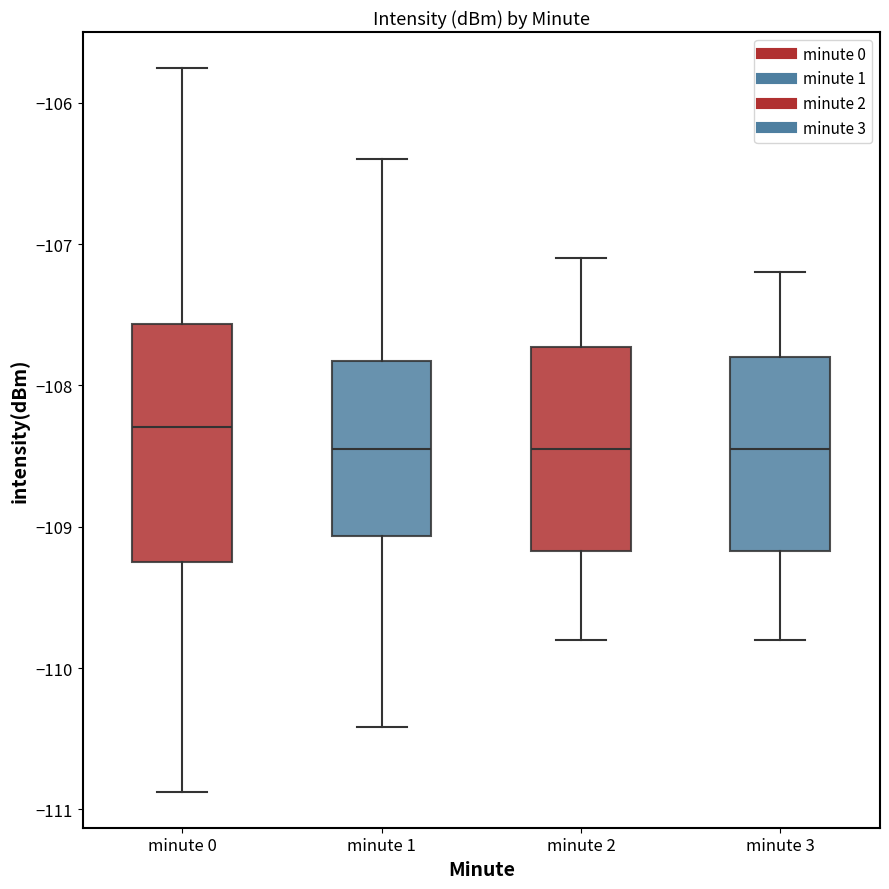

Reading left to right, transcribe this box plot: for each box, give where its median line is, the range the box spans, and where its two whiskers end, as read against the y-axis. The values are not printed on the chart, so give them approximately, as read against the axis.

minute 0: median -108.3, box -109.3 to -107.6, whiskers -110.9 to -105.8
minute 1: median -108.4, box -109.1 to -107.8, whiskers -110.4 to -106.4
minute 2: median -108.4, box -109.2 to -107.7, whiskers -109.8 to -107.1
minute 3: median -108.4, box -109.2 to -107.8, whiskers -109.8 to -107.2